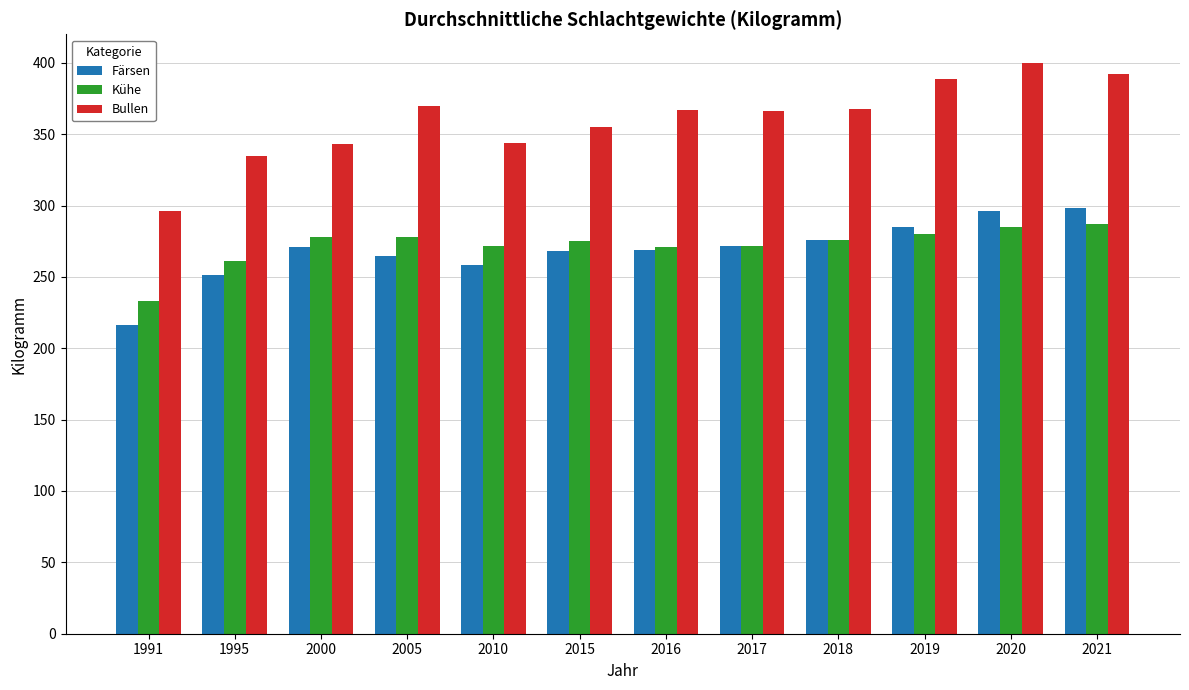

Is the value of Bullen at 2010 greater than the value of Kühe at 2020?

Yes